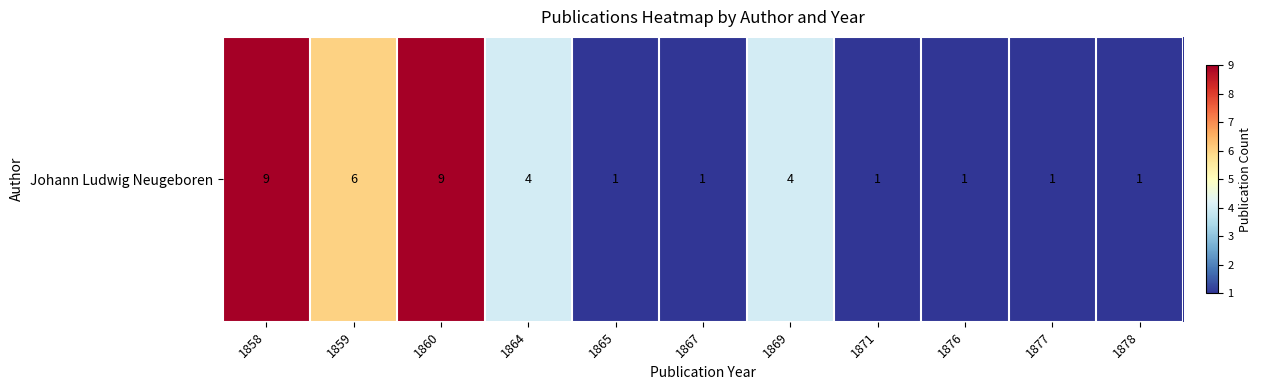

Where is the data nearest to the value 5?

1859